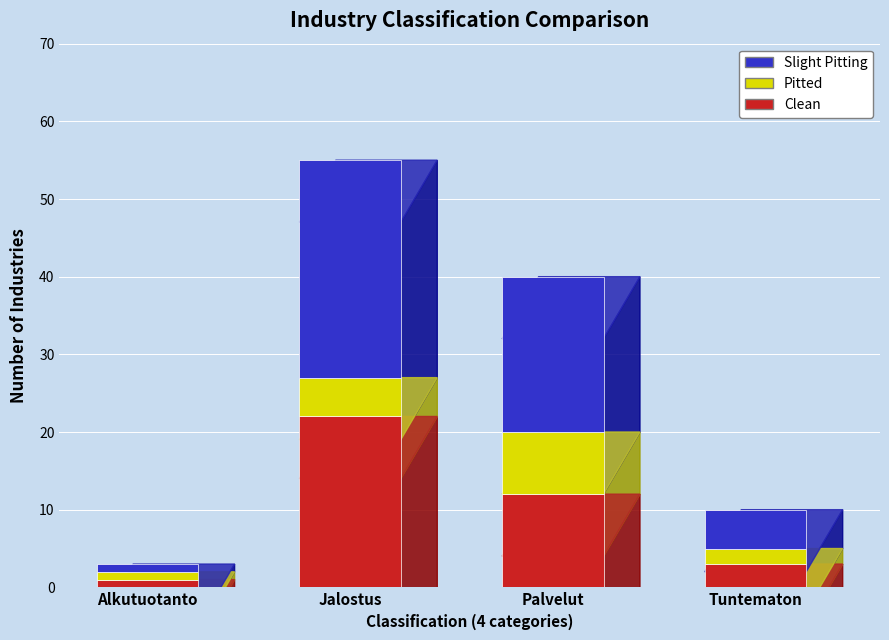

What is the sum of all Clean values?

38